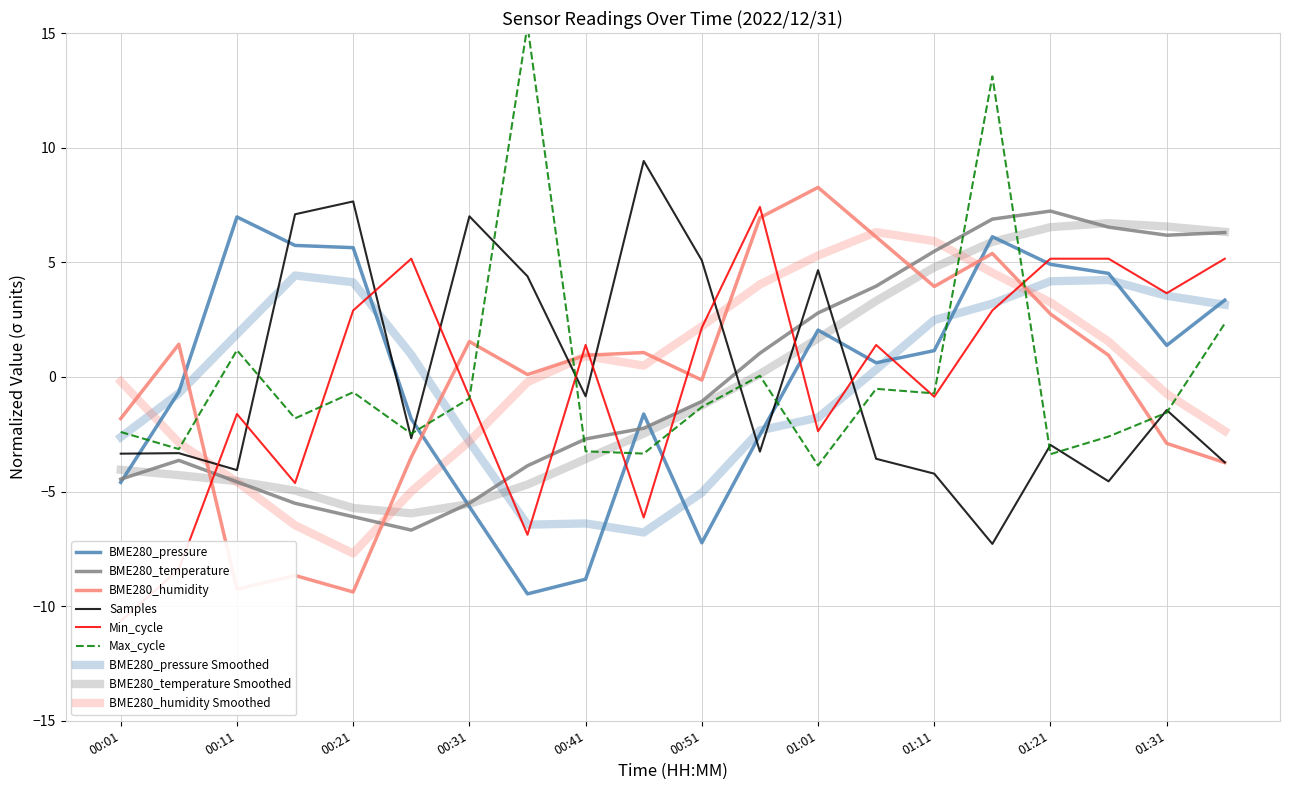

Does the chart have visible grid lines?

Yes